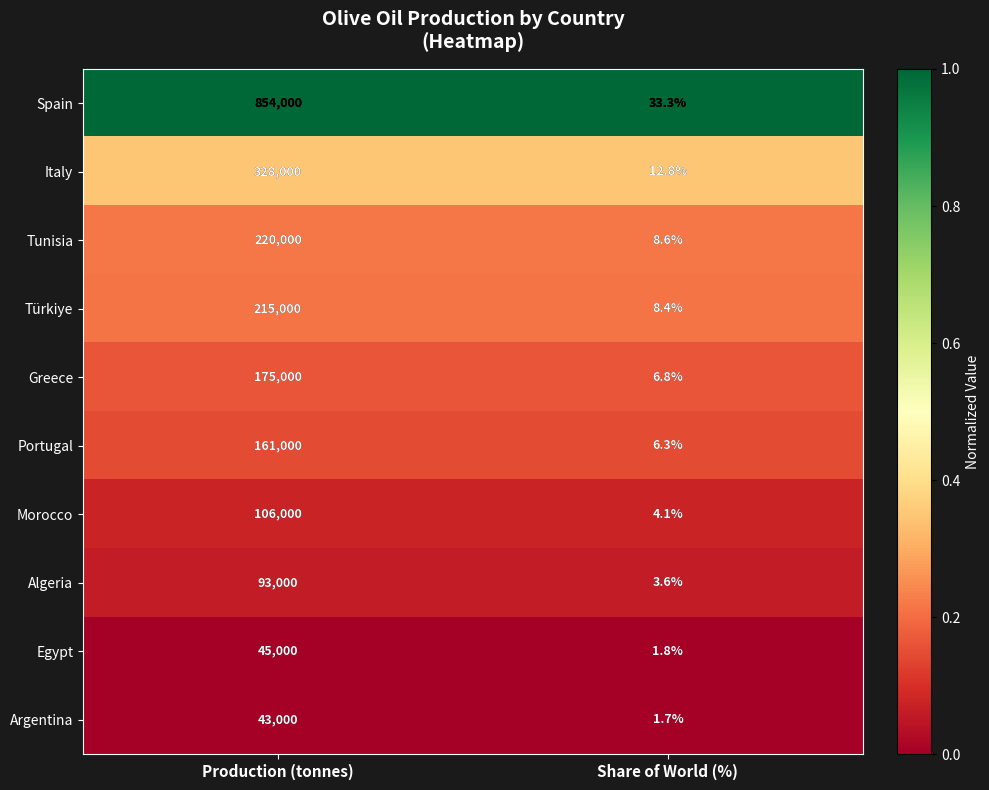

Reading right to left, what are all the values shown in this chart?

Spain: 33.3	854000.0
Italy: 12.8	328000.0
Tunisia: 8.6	220000.0
Türkiye: 8.4	215000.0
Greece: 6.8	175000.0
Portugal: 6.3	161000.0
Morocco: 4.1	106000.0
Algeria: 3.6	93000.0
Egypt: 1.8	45000.0
Argentina: 1.7	43000.0